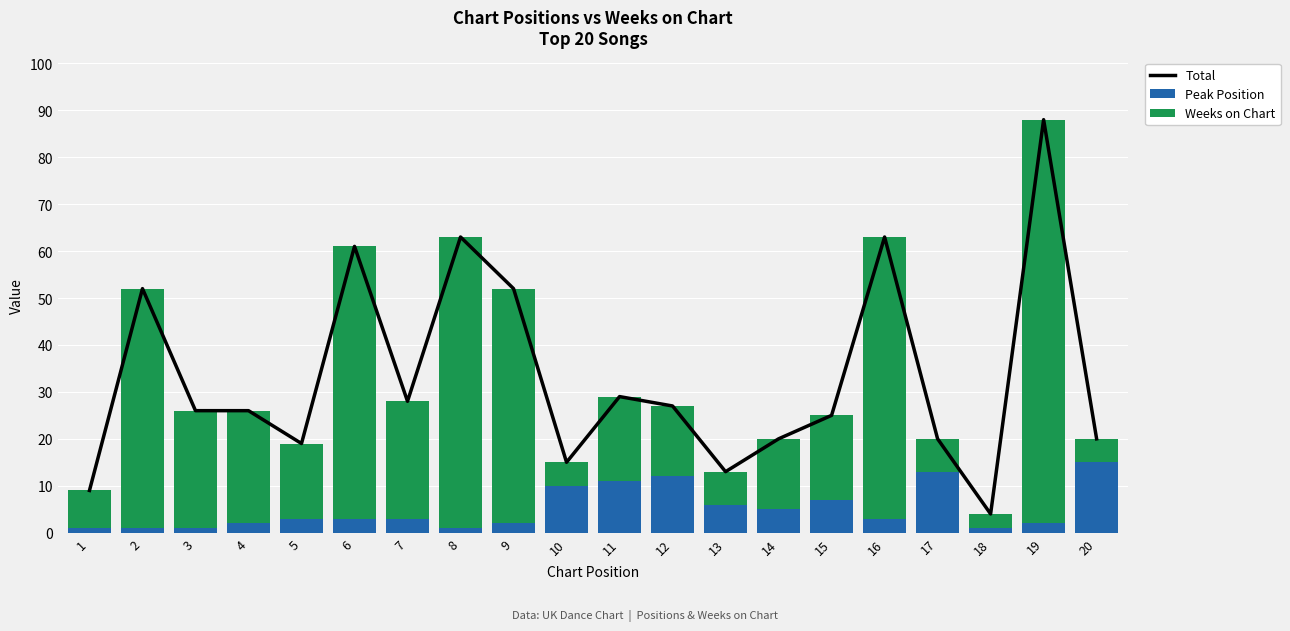

Are the bars horizontal?

No